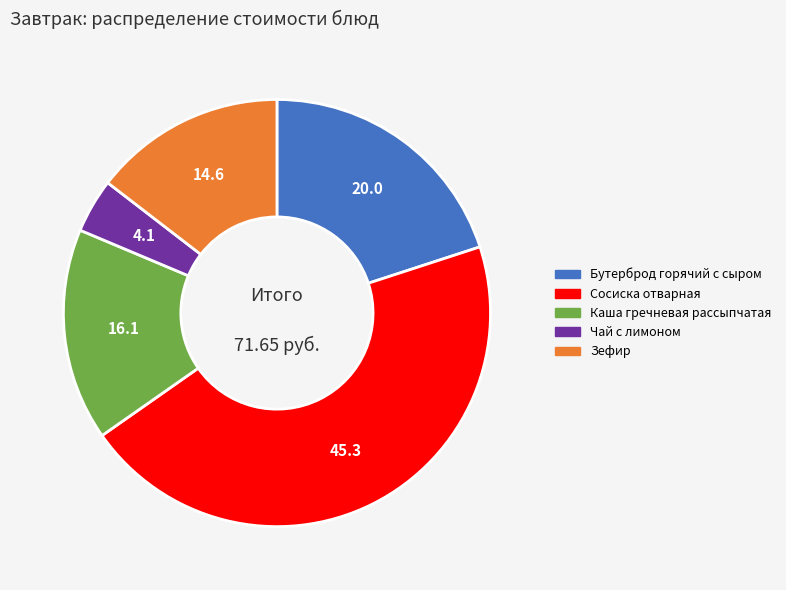

Rank the categories by value from highest to lowest.

Сосиска отварная, Бутерброд горячий с сыром, Каша гречневая рассыпчатая, Зефир, Чай с лимоном